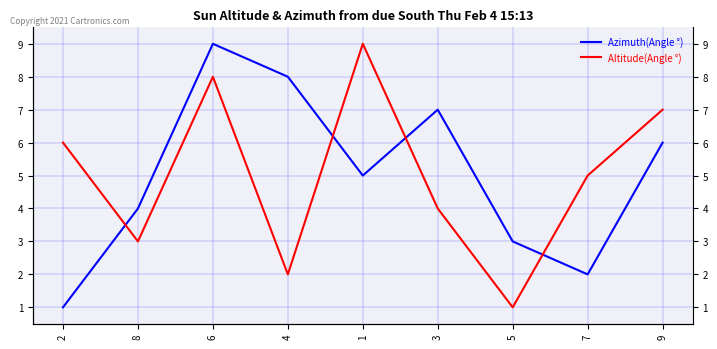

What are all the series names shown in the legend?

Azimuth(Angle °), Altitude(Angle °)